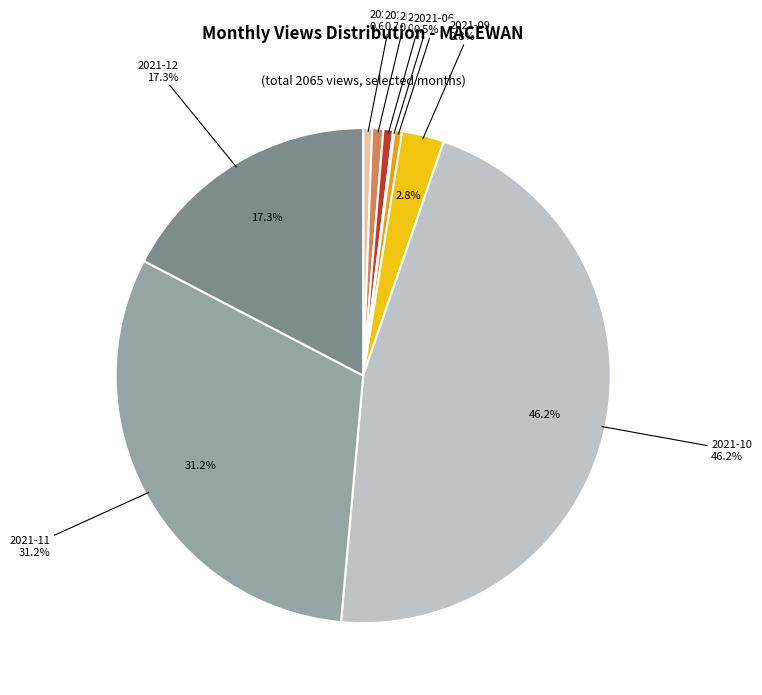

Between 2021-06 and 2021-01, which is larger?

2021-01